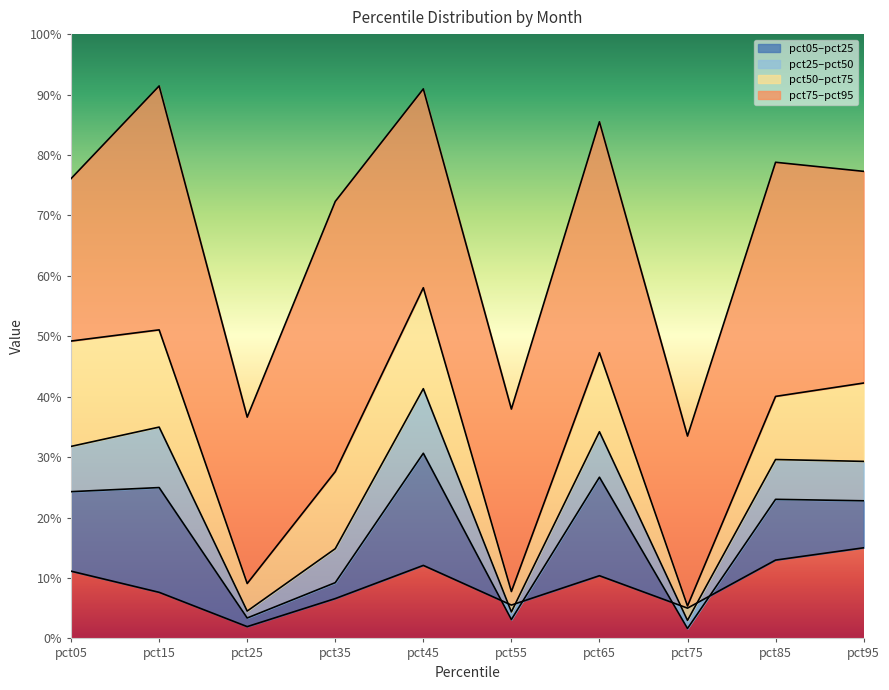

Rank the series at pct05 from lowest to highest value.

pct05, pct25, pct50, pct75, pct95